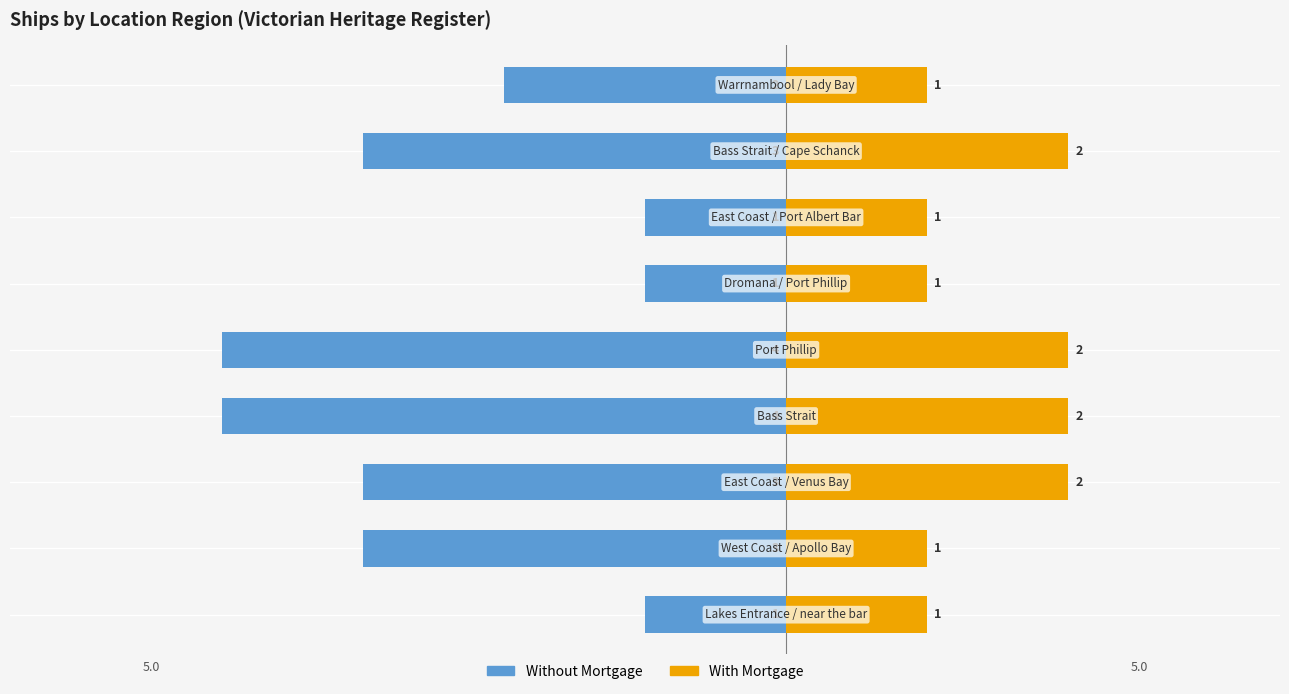

Does the chart contain any negative values?

Yes